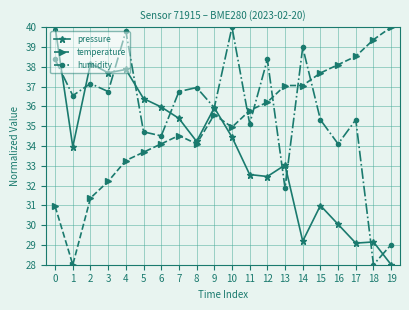

What is the approximate value of humidity at 17?

35.3